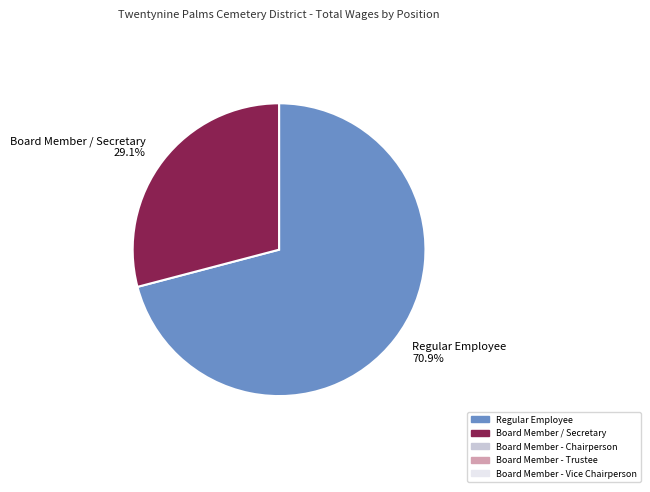

Between Board Member / Secretary and Regular Employee, which is larger?

Regular Employee